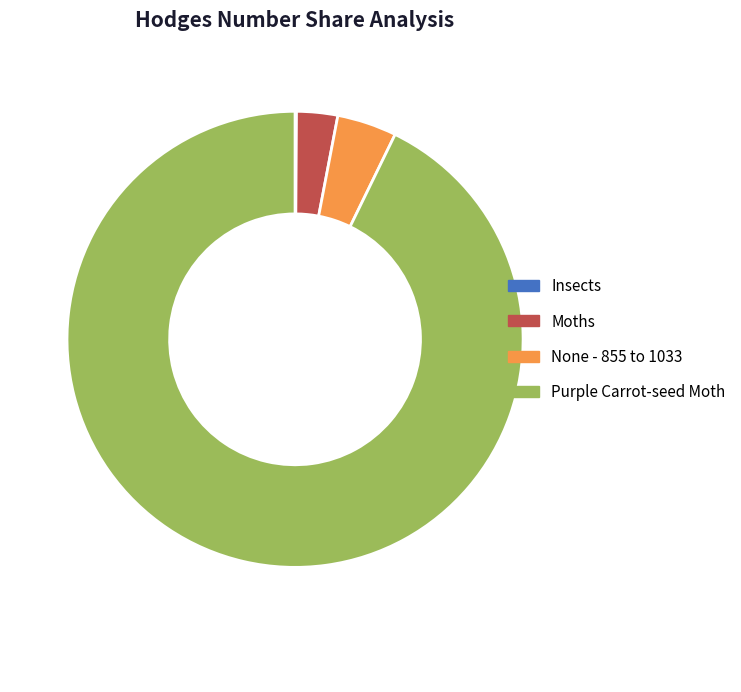

What is the largest slice in the pie chart?

Purple Carrot-seed Moth